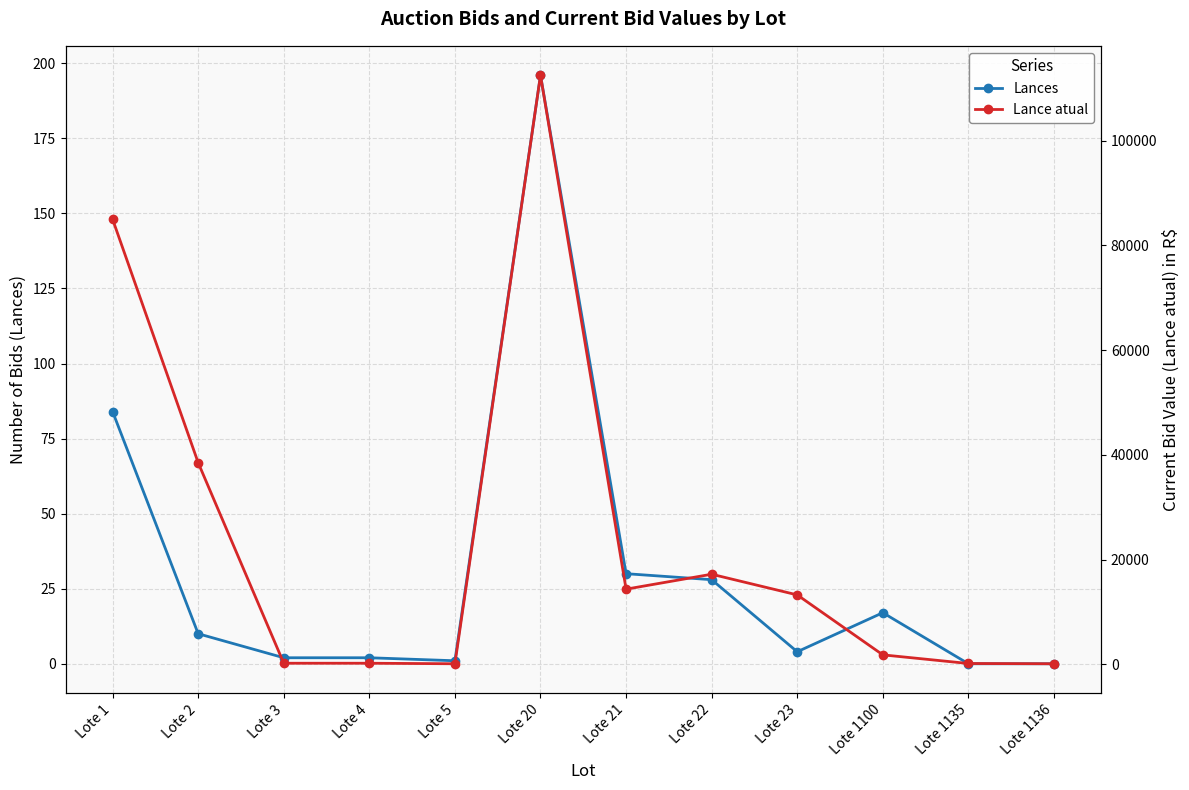

What is the sum of all Lances values?

374